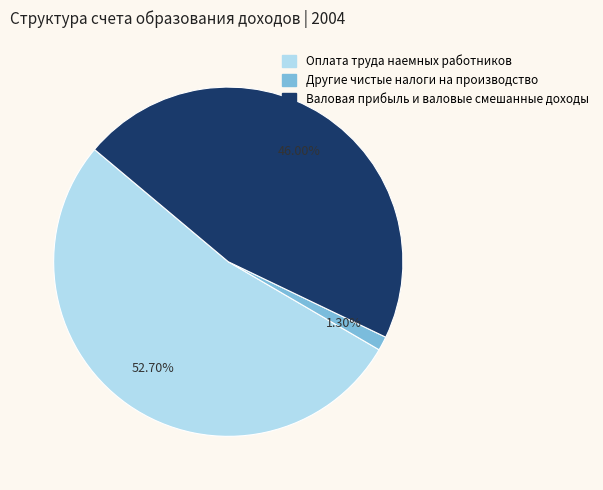

How many slices are in this pie chart?

3